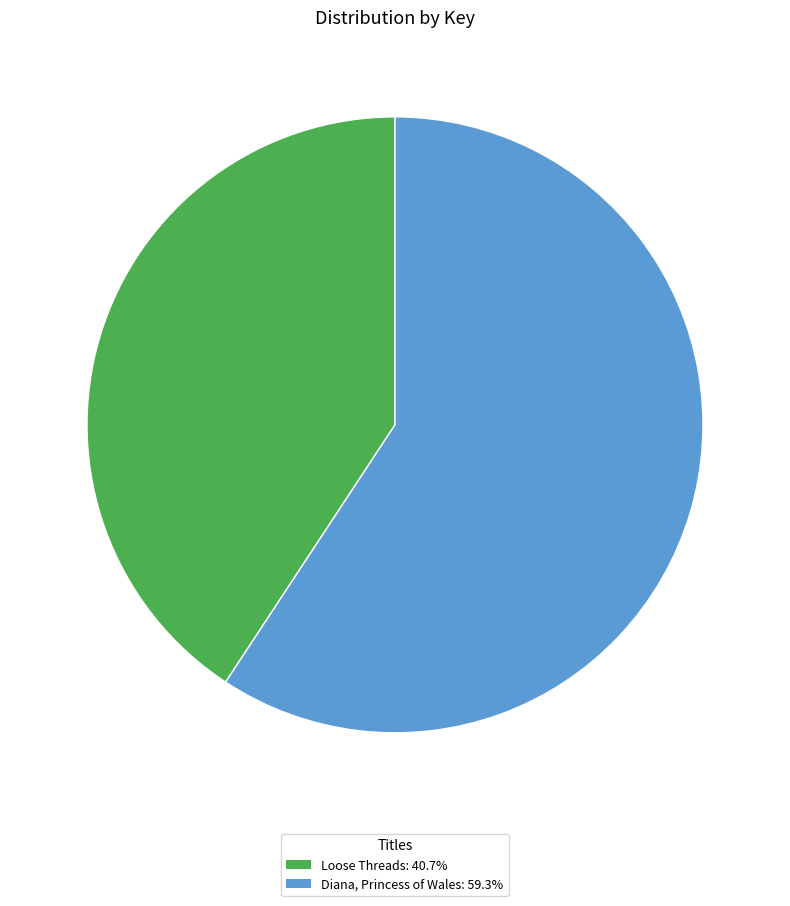

Which category accounts for the majority?

Diana, Princess of Wales